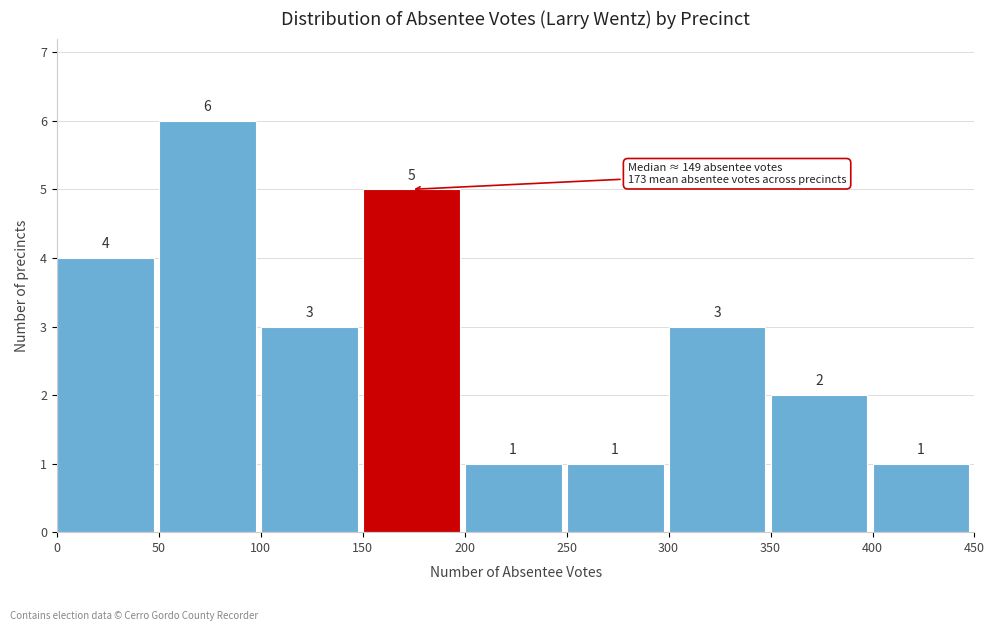

What is the height of the bar covering 50 to 100 on the x-axis?

6